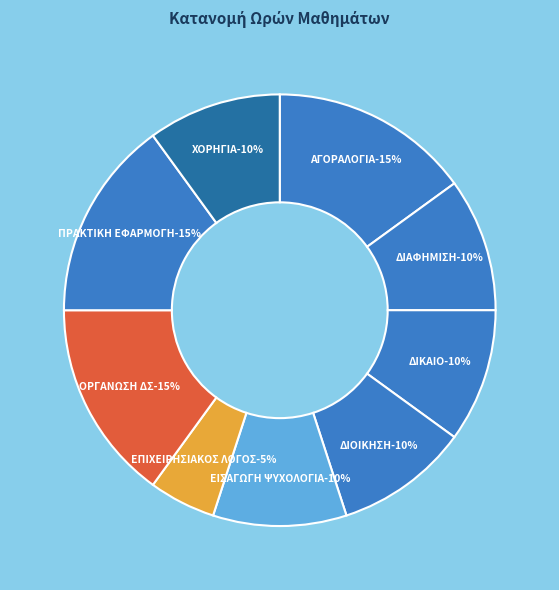

To the nearest percent, what is the difference between the largest and smallest slice percentages?

10%